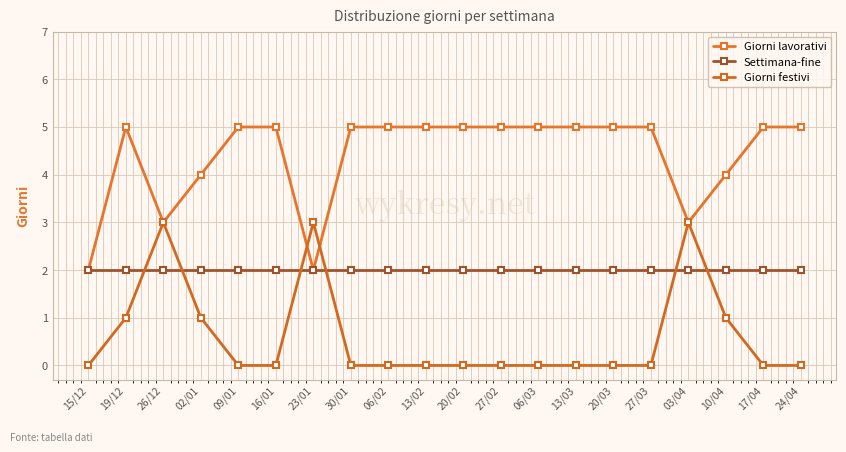

What is the spread (max minus min) of values at 13/03?

5